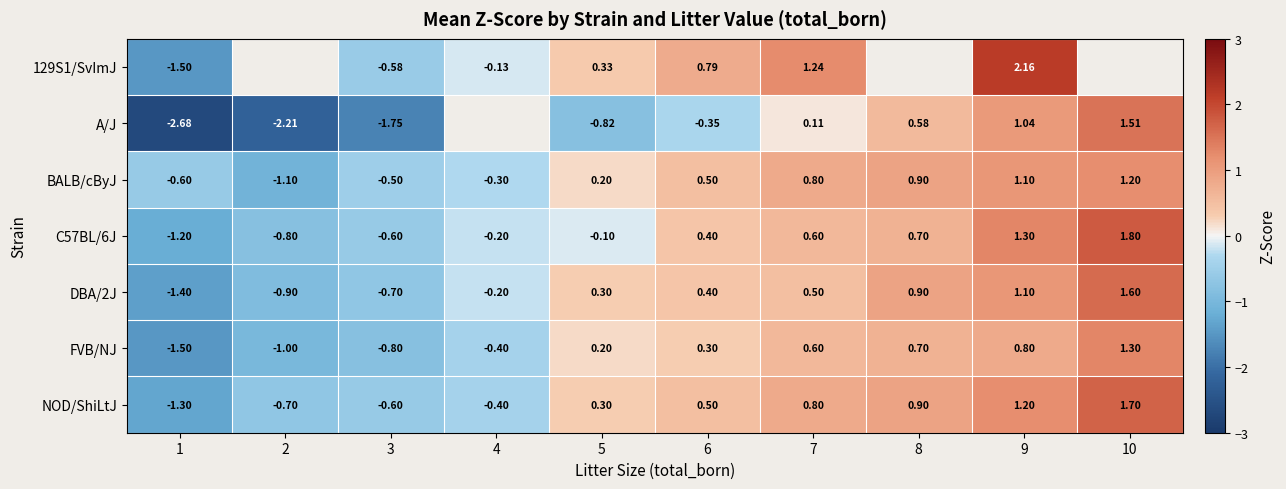

What is the difference between the maximum and second lowest values in the C57BL/6J series?

2.6